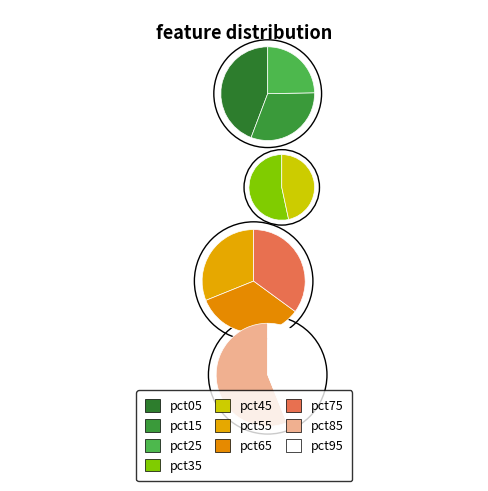

Rank the categories by value from highest to lowest.

pct05, pct15, pct25, pct35, pct75, pct65, pct85, pct45, pct55, pct95